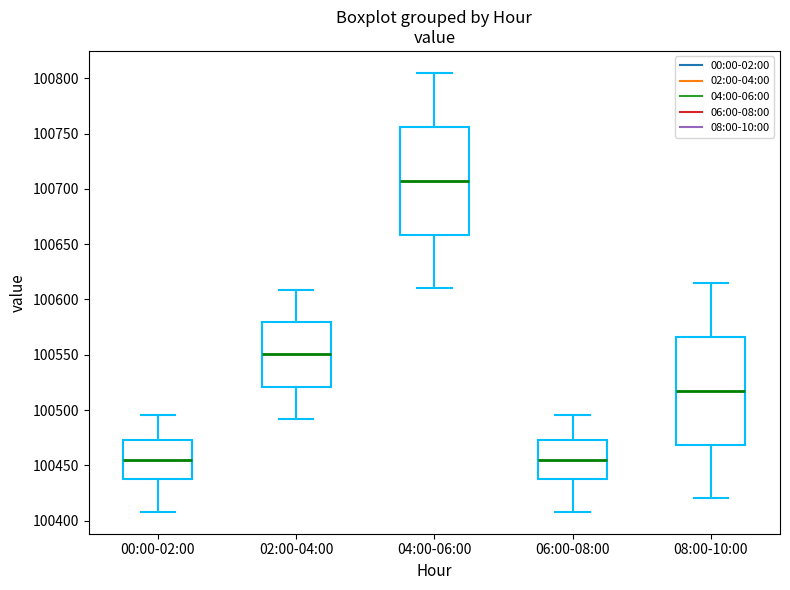

Where is the lower edge of the box for 04:00-06:00 on the y-axis? The values are not printed on the chart, so give them approximately, as read against the axis.

100660